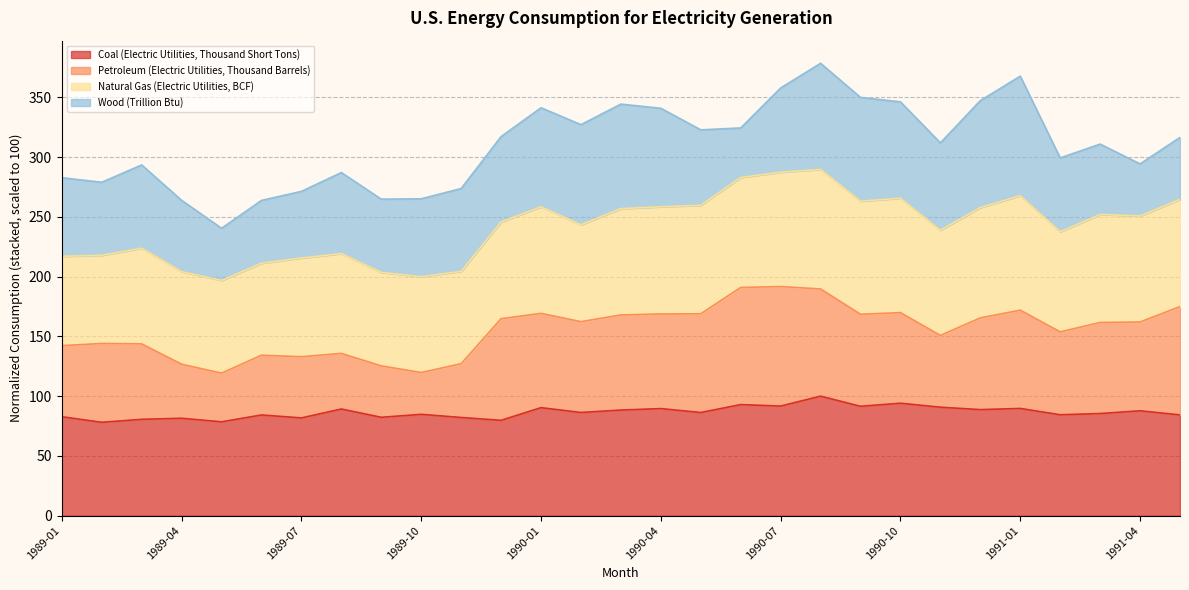

What are all the series names shown in the legend?

Coal (Electric Utilities, Thousand Short Tons), Petroleum (Electric Utilities, Thousand Barrels), Natural Gas (Electric Utilities, BCF), Wood (Trillion Btu)